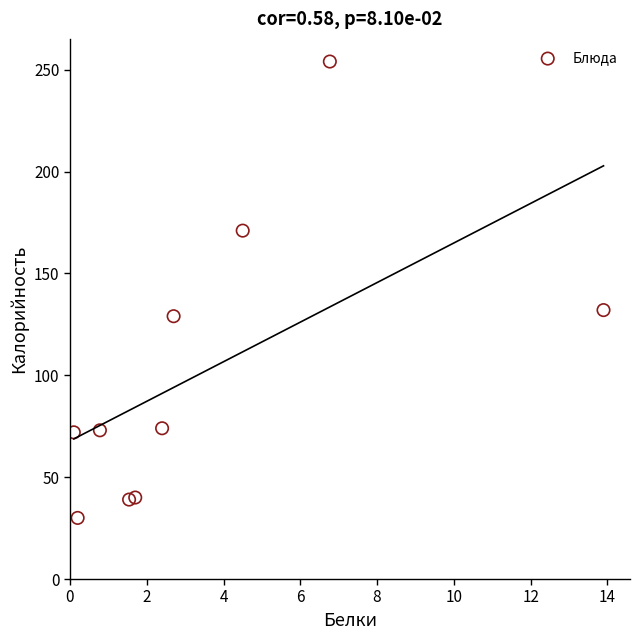

What is the average Y value?

101